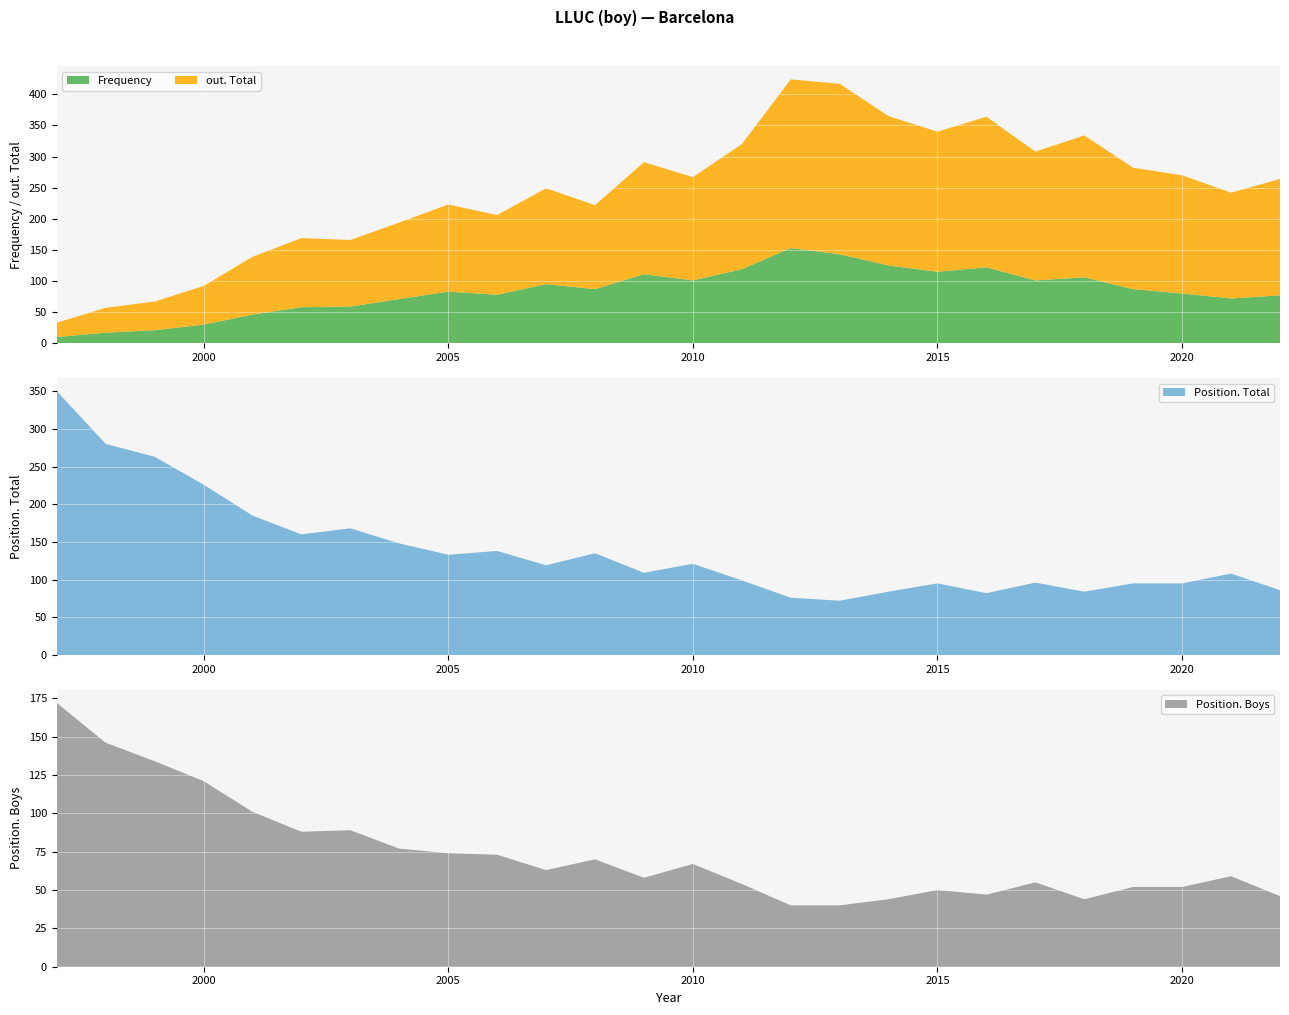

Reading left to right, extract all data points from this chart.

Frequency: 1997=10	1998=17	1999=21	2000=30	2001=46	2002=58	2003=59	2004=71	2005=83	2006=78	2007=95	2008=87	2009=111	2010=101	2011=119	2012=153	2013=143	2014=125	2015=115	2016=122	2017=101	2018=106	2019=87	2020=80	2021=72	2022=77
Position. Total: 1997=350	1998=280	1999=263	2000=226	2001=185	2002=160	2003=168	2004=148	2005=133	2006=138	2007=119	2008=135	2009=109	2010=121	2011=99	2012=76	2013=72	2014=84	2015=95	2016=82	2017=96	2018=84	2019=95	2020=95	2021=108	2022=86
Position. Boys: 1997=172	1998=146	1999=134	2000=121	2001=101	2002=88	2003=89	2004=77	2005=74	2006=73	2007=63	2008=70	2009=58	2010=67	2011=54	2012=40	2013=40	2014=44	2015=50	2016=47	2017=55	2018=44	2019=52	2020=52	2021=59	2022=46
out. Total: 1997=23	1998=40	1999=46	2000=62	2001=93	2002=111	2003=107	2004=123	2005=140	2006=128	2007=154	2008=135	2009=180	2010=166	2011=201	2012=271	2013=274	2014=240	2015=225	2016=242	2017=207	2018=228	2019=195	2020=190	2021=170	2022=187